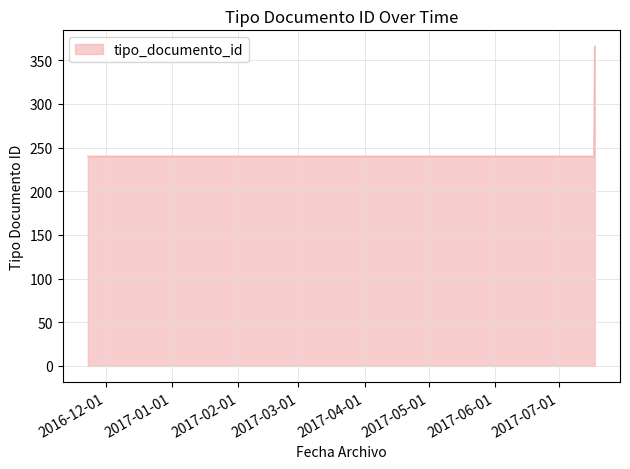

What is the maximum value shown in the chart?

366